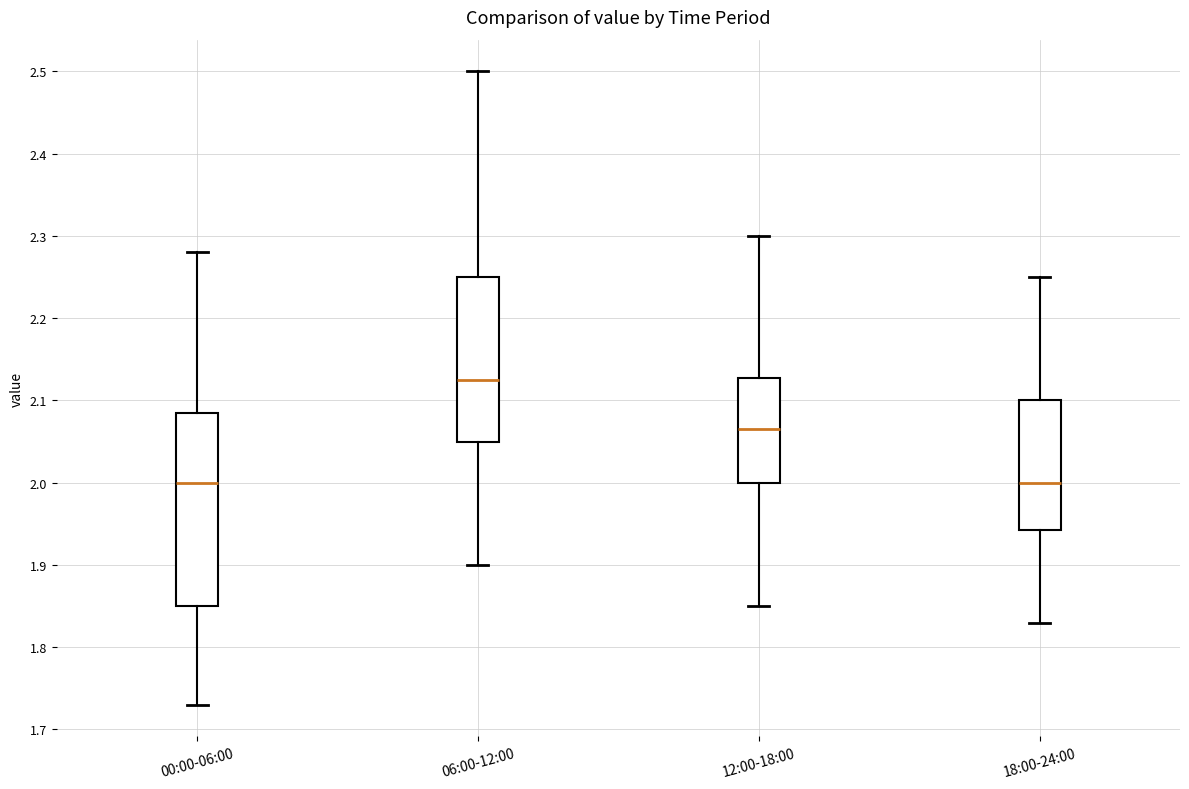

Reading left to right, read every box against the y-axis: the position of its median line, the range the box covers, and the ends of its whiskers. The values are not printed on the chart, so give them approximately, as read against the axis.

00:00-06:00: median 2.00, box 1.85 to 2.09, whiskers 1.73 to 2.28
06:00-12:00: median 2.13, box 2.05 to 2.25, whiskers 1.90 to 2.50
12:00-18:00: median 2.07, box 2.00 to 2.13, whiskers 1.85 to 2.30
18:00-24:00: median 2.00, box 1.94 to 2.10, whiskers 1.83 to 2.25